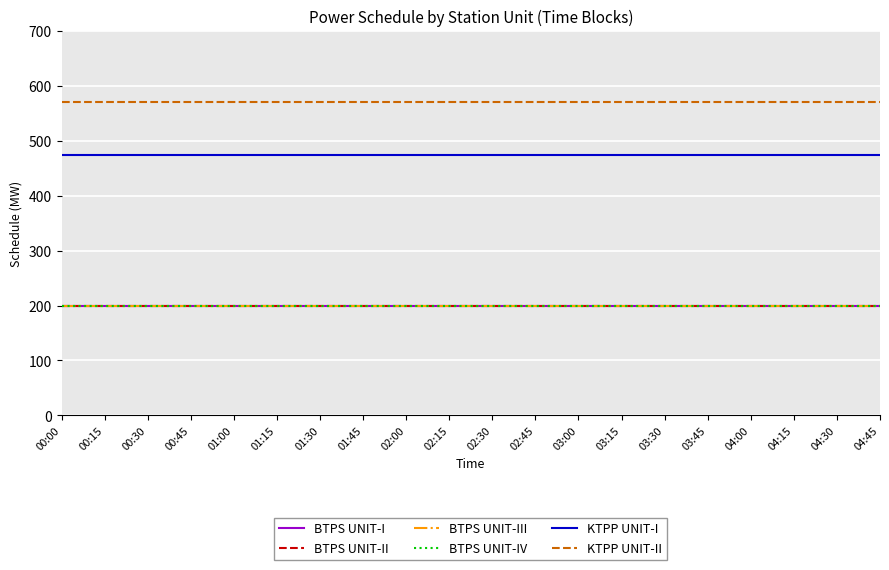

What is the value of the KTPP UNIT-I point at the 6th from the left?

475